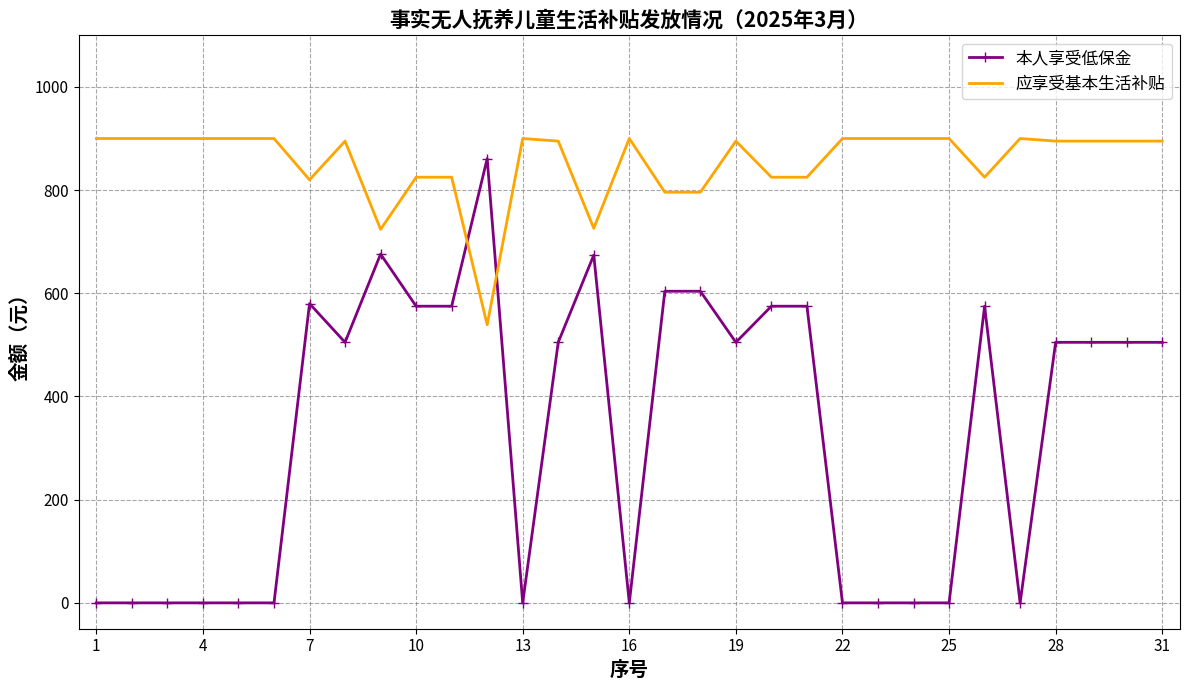

Rank the series by their average value, from highest to lowest.

应享受基本生活补贴, 本人享受低保金